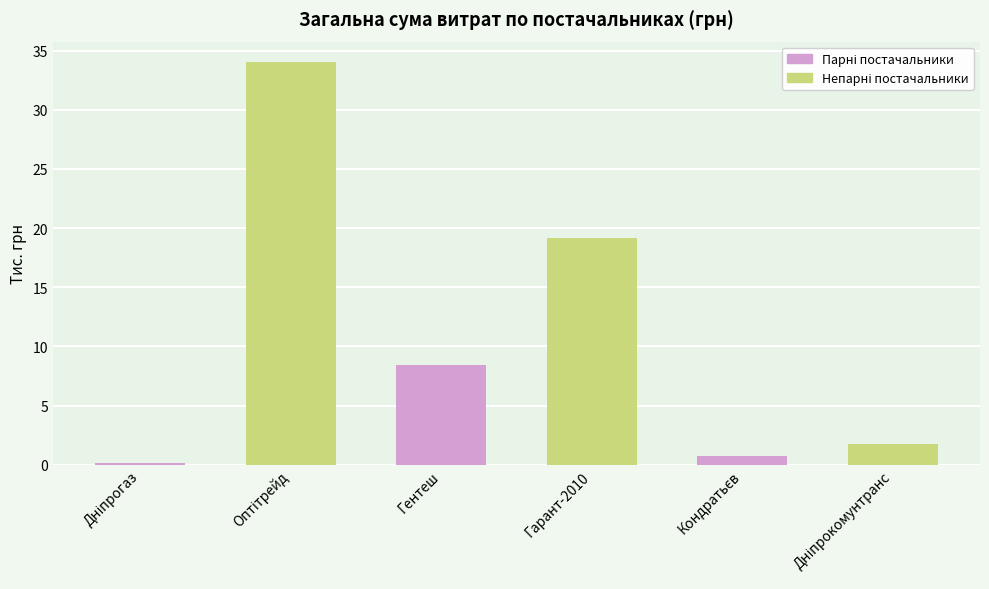

Is it true that the value at Гарант-2010 is 19.2?

True